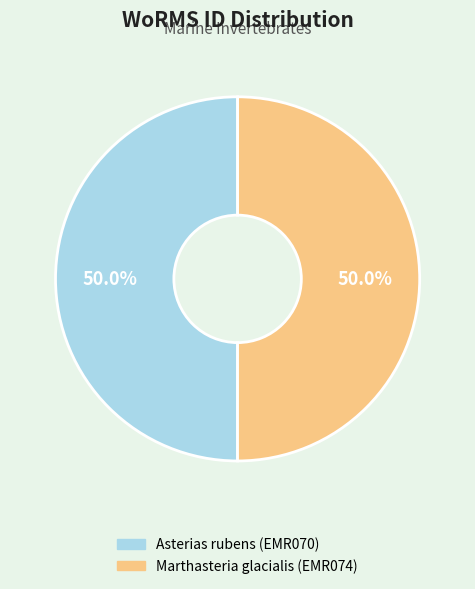

To the nearest percent, what percentage of the pie is Asterias rubens (EMR070)?

50%